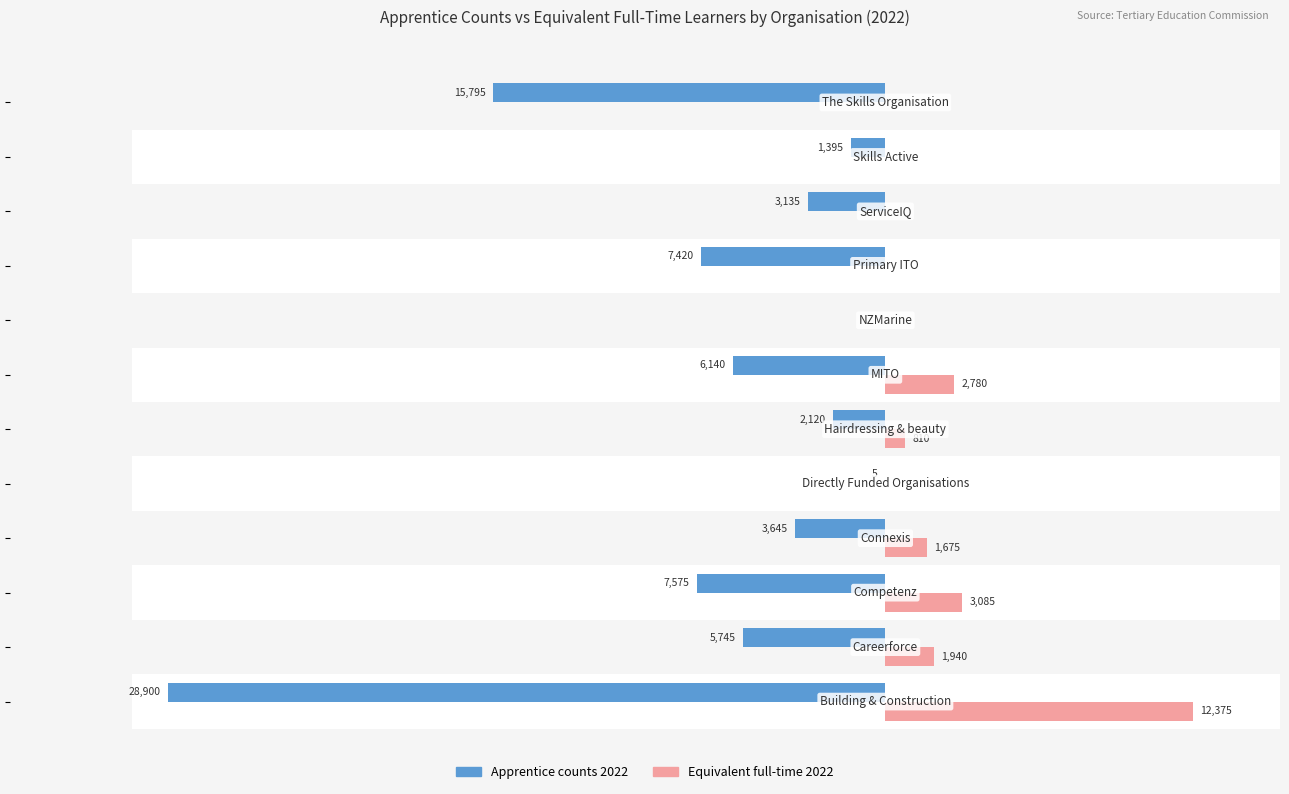

What is the value of the Apprentice counts 2022 bar at the 12th from the left?

-15795